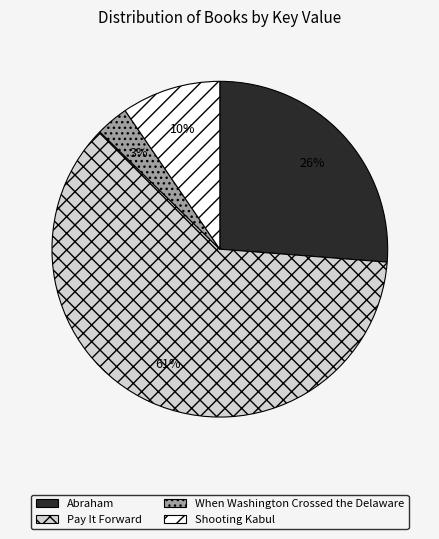

Is Pay It Forward the majority of the pie?

Yes